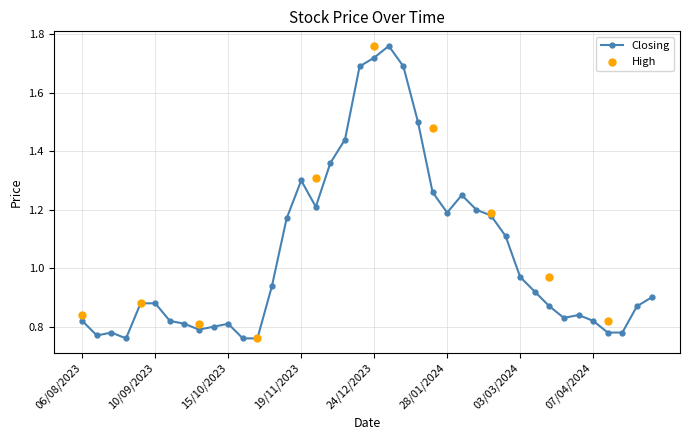

True or false: Closing has more than 1 points higher than both neighbors.

True